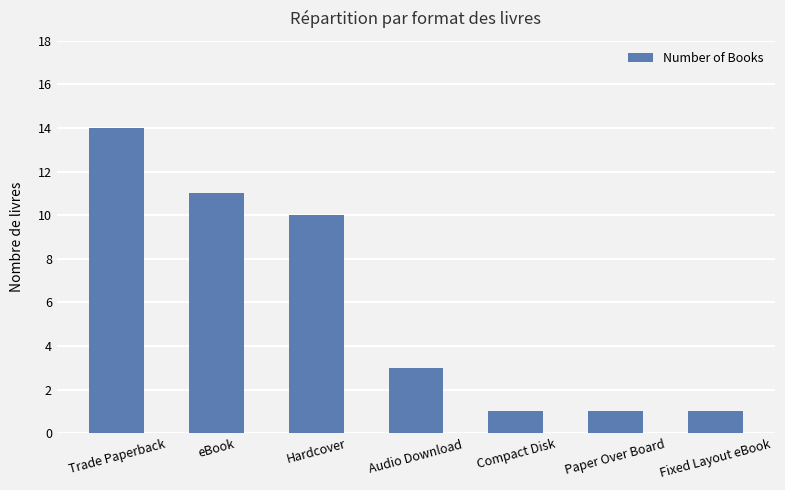

What is the approximate value at Hardcover?

10